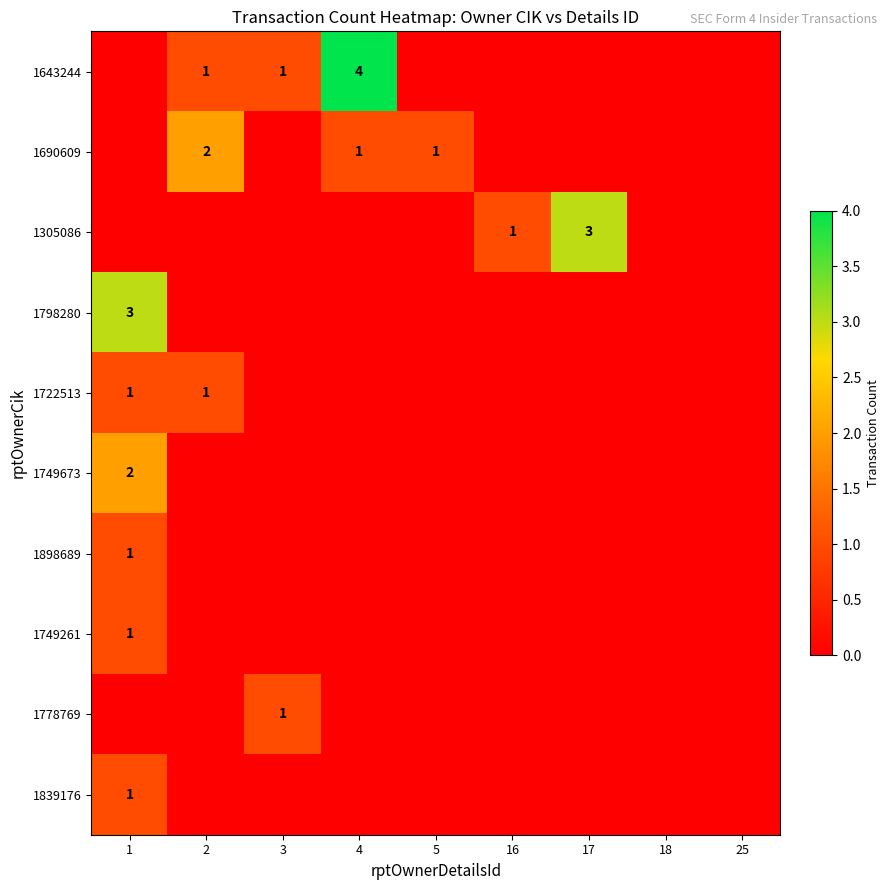

The 1898689 series shows 1 at 1. True or false?

True